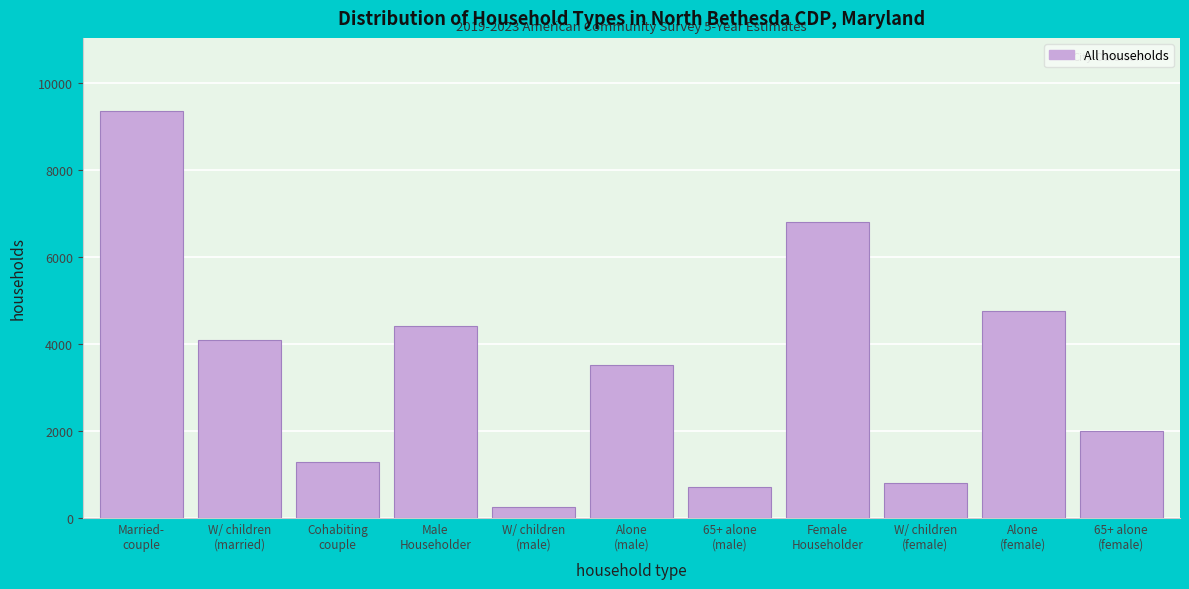

Reading left to right, what are all the values shown in this chart?

9344	4095	1280	4414	264	3505	710	6808	815	4747	1992